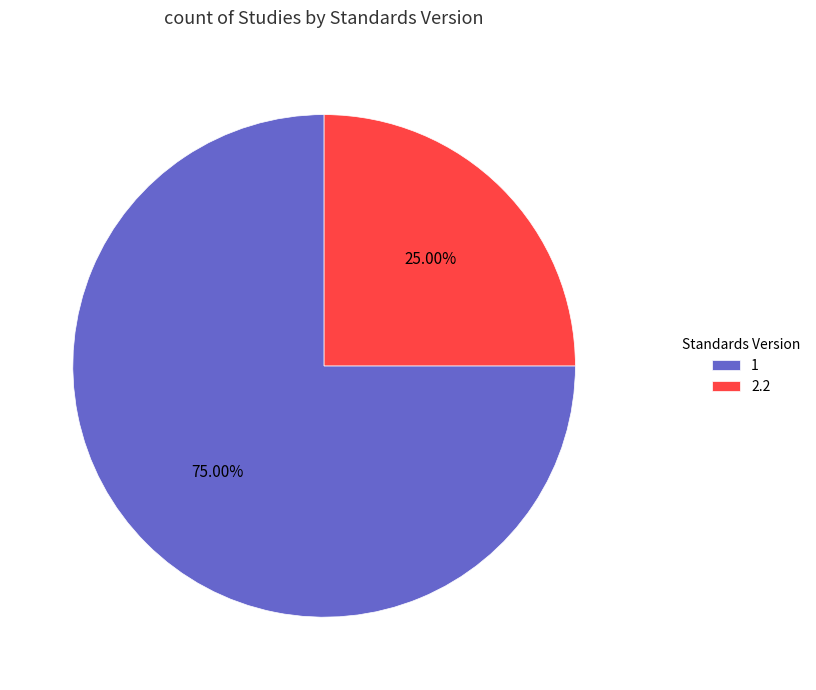

Is there any slice that represents more than half of the pie?

Yes